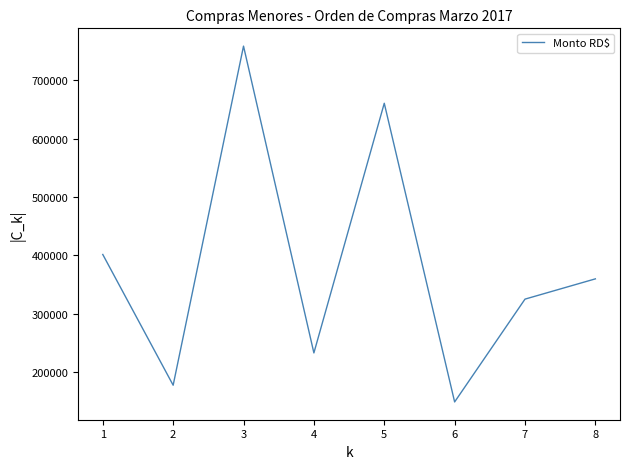

The chart shows a value of 108357.1 at 1. True or false?

False